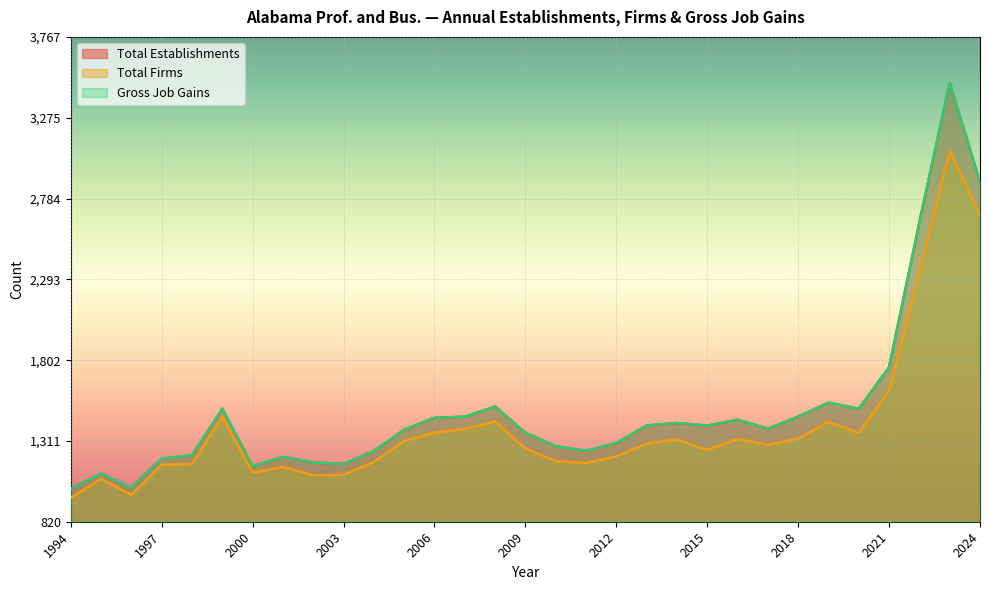

What is the value of the Total Establishments point at the 11th from the left?

1250